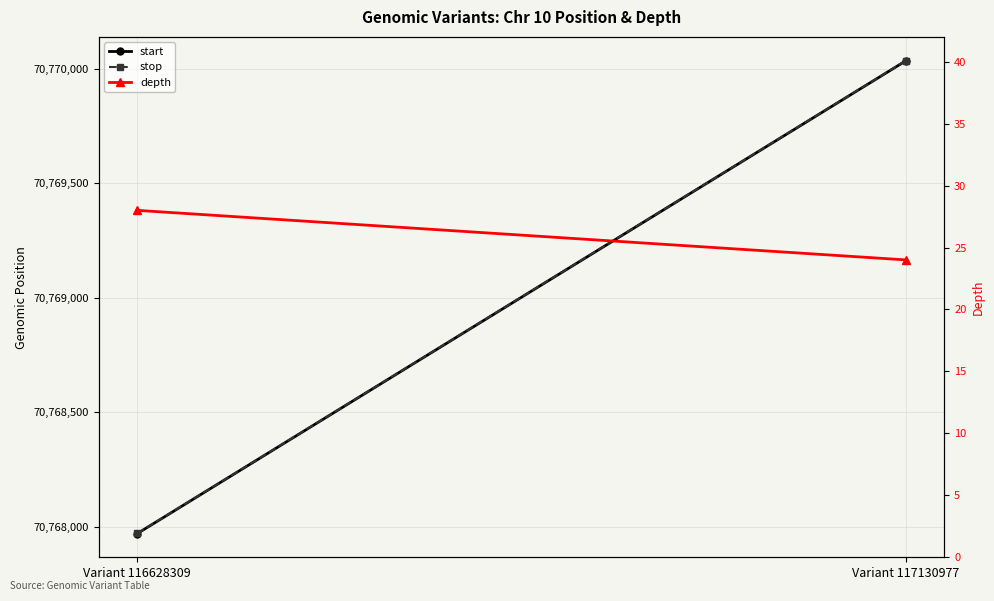

Is this an area chart (filled region under the line)?

No